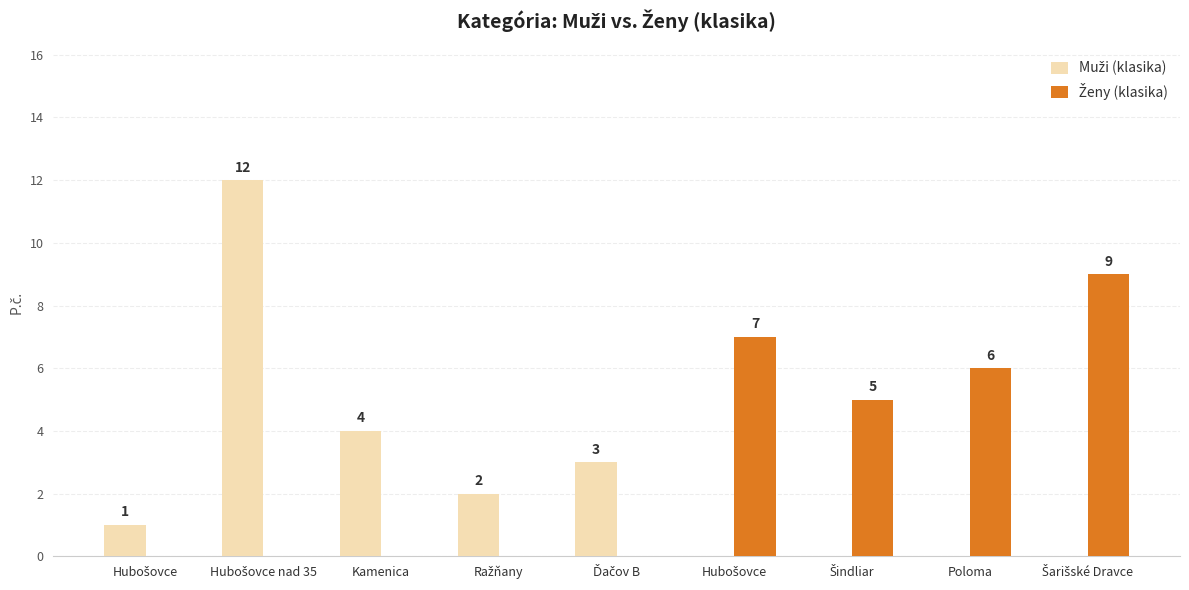

What is the difference between the Ženy (klasika) values at Hubošovce and Šarišské Dravce?

2